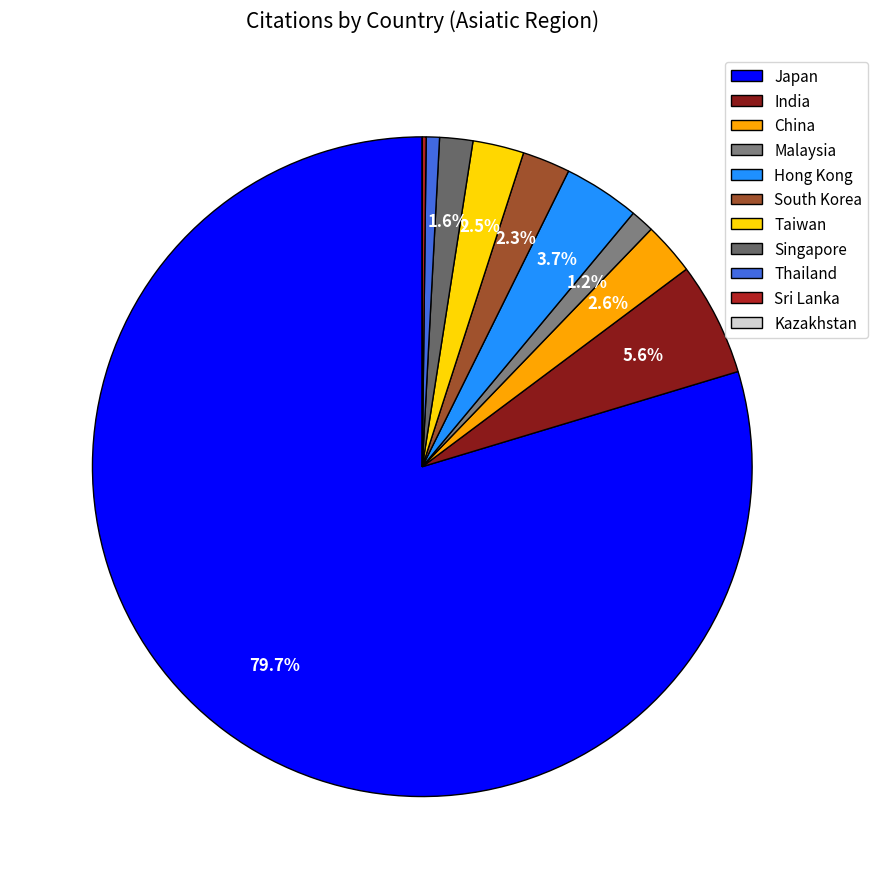

Is the sum of China and Thailand greater than half?

No